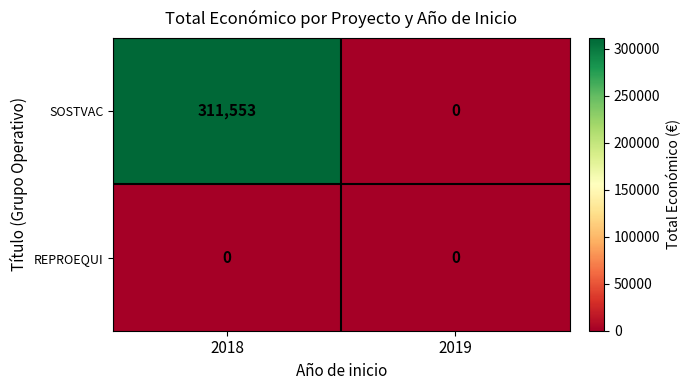

Which series has the largest range (max minus min)?

SOSTVAC